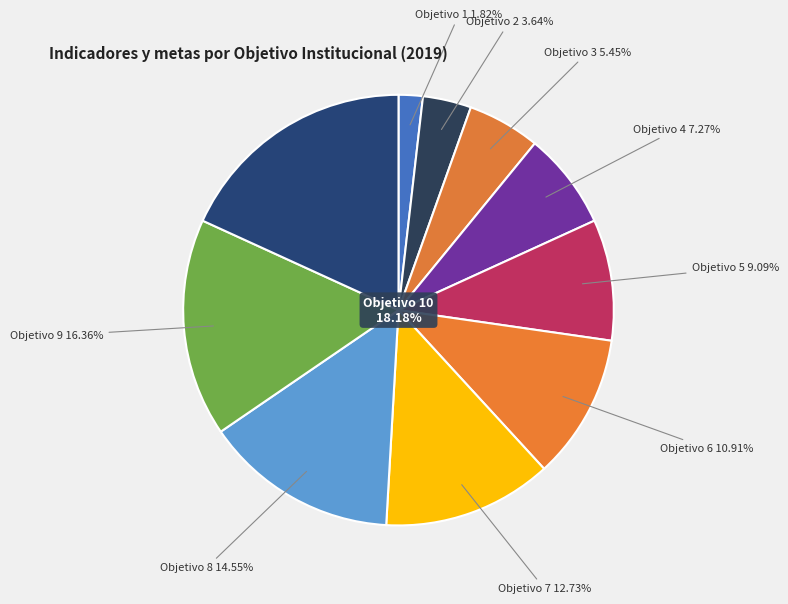

To the nearest percent, what is the difference between the Objetivo 10 and Objetivo 1 slice percentages?

16%